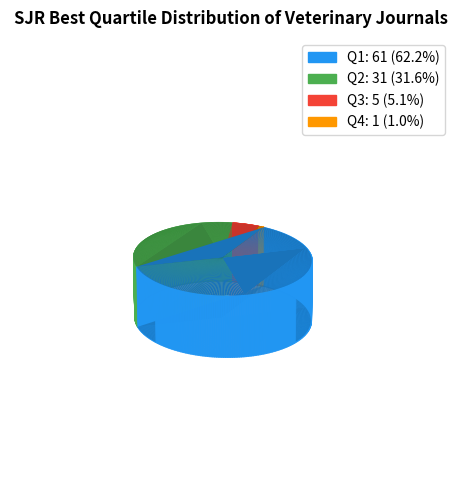

Combined, do Q3 and Q1 account for over 50%?

Yes